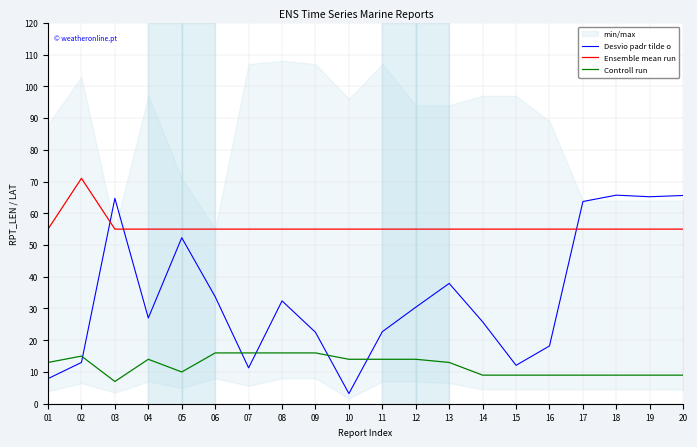

What is the highest value of the Controll run series?

16.0